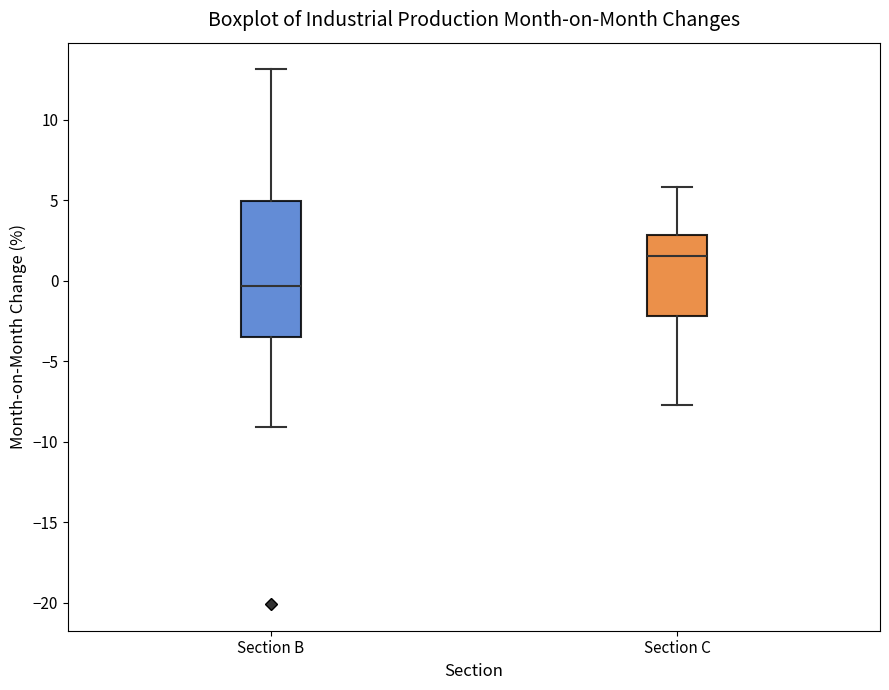

Reading left to right, transcribe this box plot: for each box, give where its median line is, the range the box spans, and where its two whiskers end, as read against the y-axis. The values are not printed on the chart, so give them approximately, as read against the axis.

Section B: median -0.5, box -3.5 to 5.0, whiskers -9.0 to 13.0
Section C: median 1.5, box -2.0 to 3.0, whiskers -7.5 to 6.0